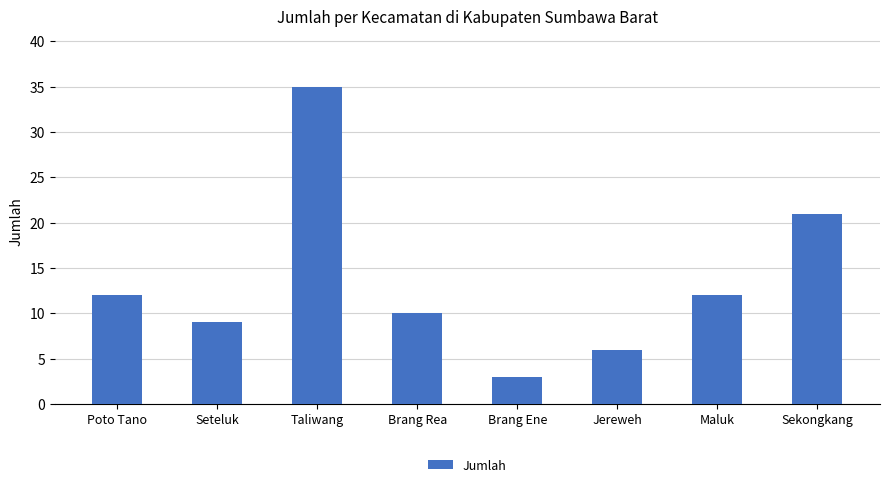

At which label is the value closest to 19?

Sekongkang